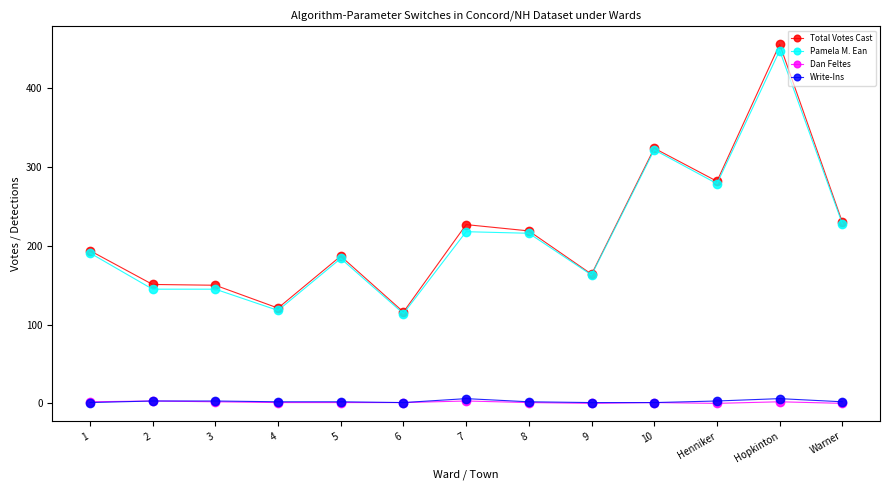

Is it true that Pamela M. Ean equals 397 at Warner?

False